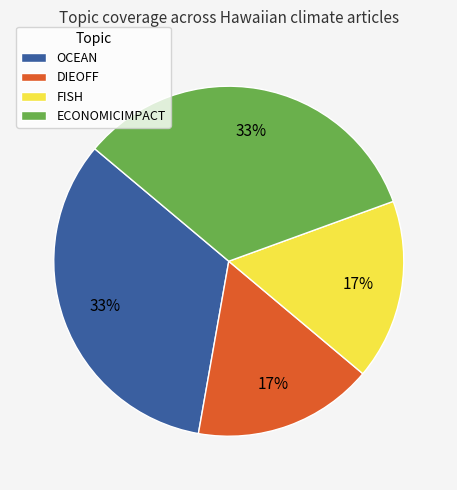

To the nearest percent, what is the combined percentage of FISH and ECONOMICIMPACT?

50%